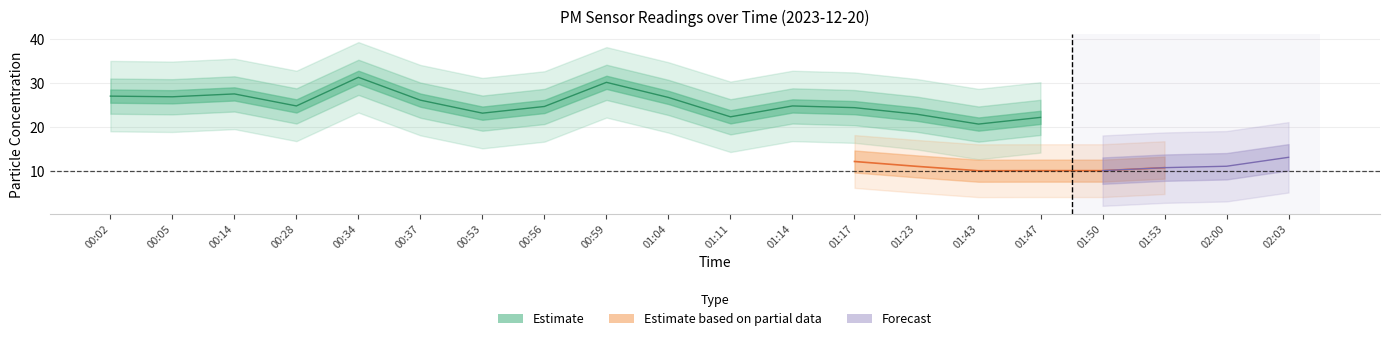

Is this an area chart (filled region under the line)?

No